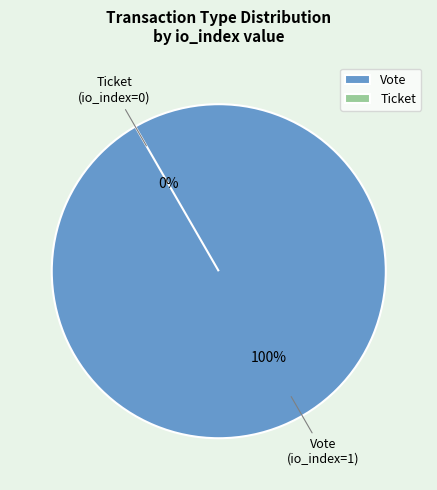

What percentage is NOT represented by Ticket?

100.0%